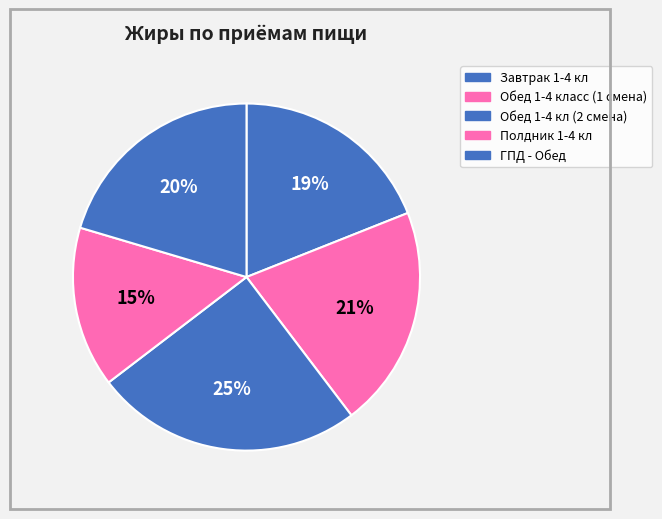

How many segments does this pie chart have?

5